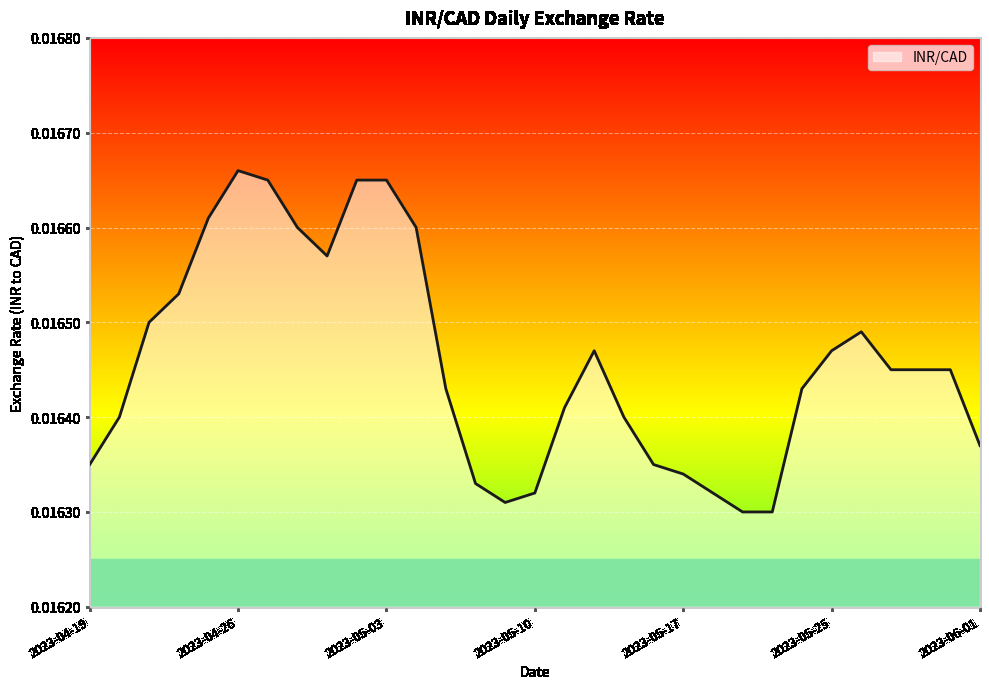

Which label corresponds to the largest value in the chart?

2023-04-26